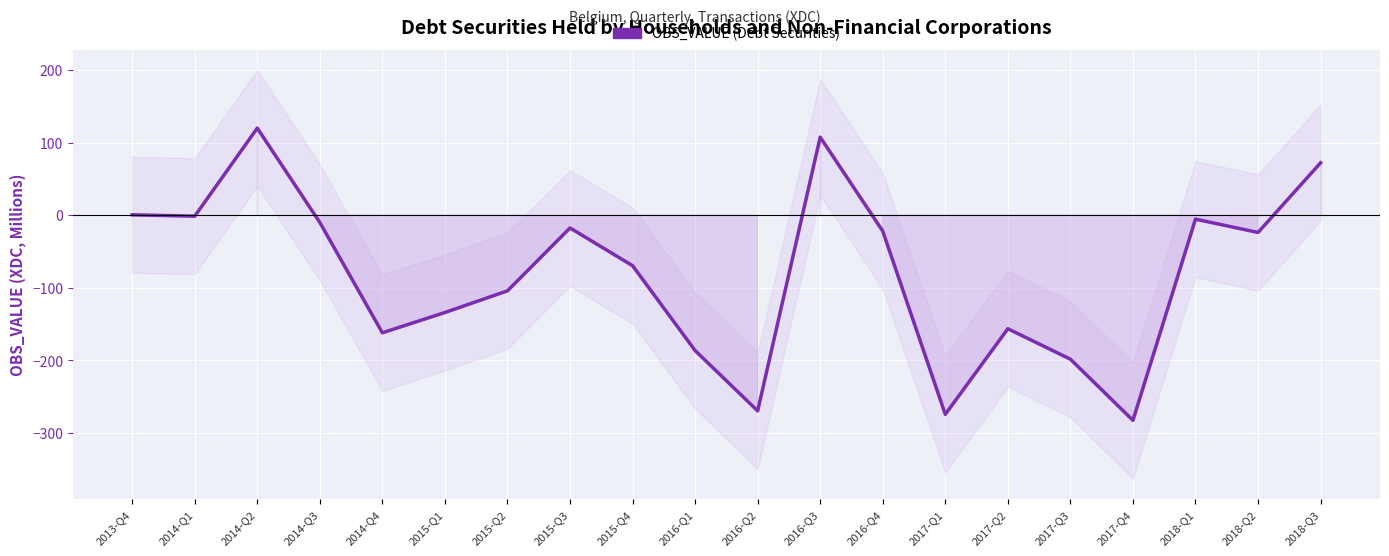

How many lines are shown in the chart?

1